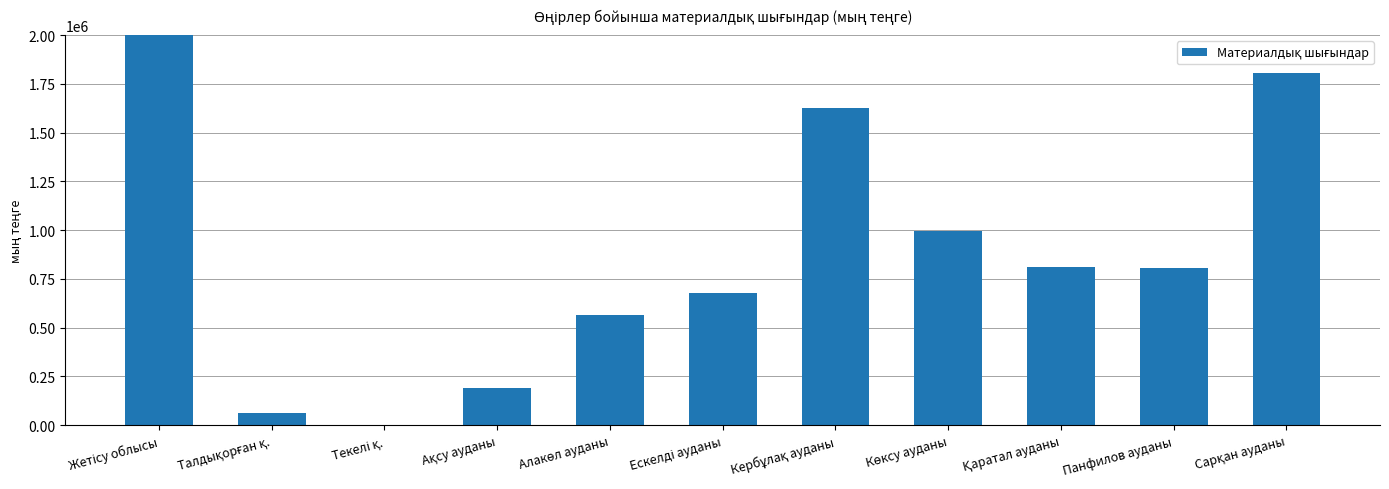

What is the change in value from Жетісу облысы to Ақсу ауданы?

-7349660